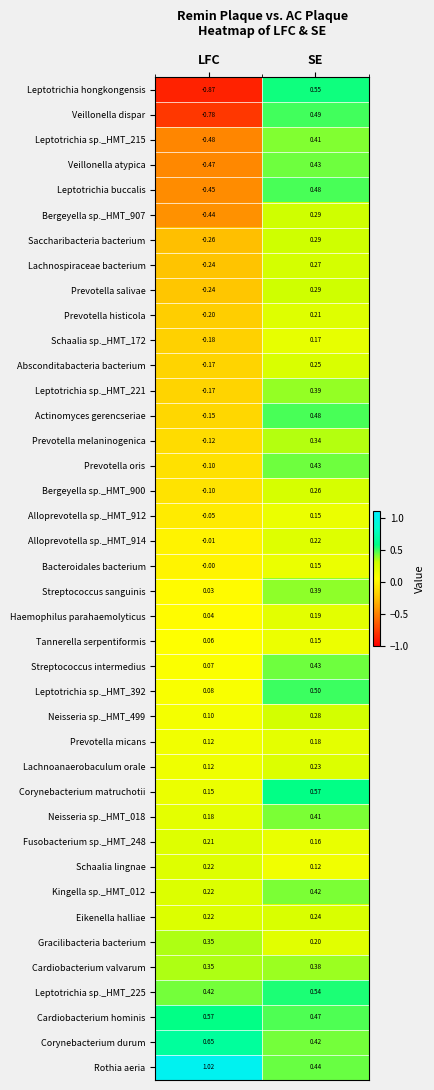

Which series has the largest total across all categories?

Rothia aeria